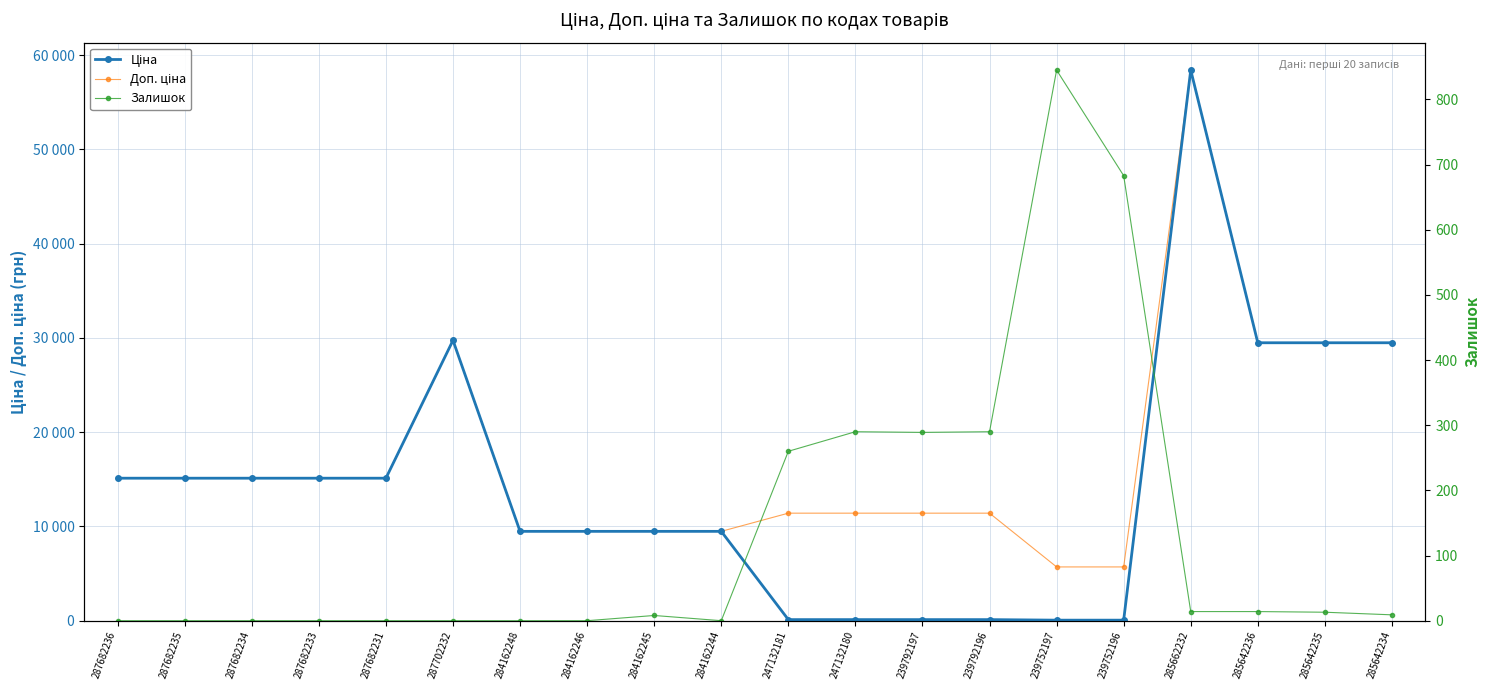

At which label does Залишок first exceed 9?

247132181